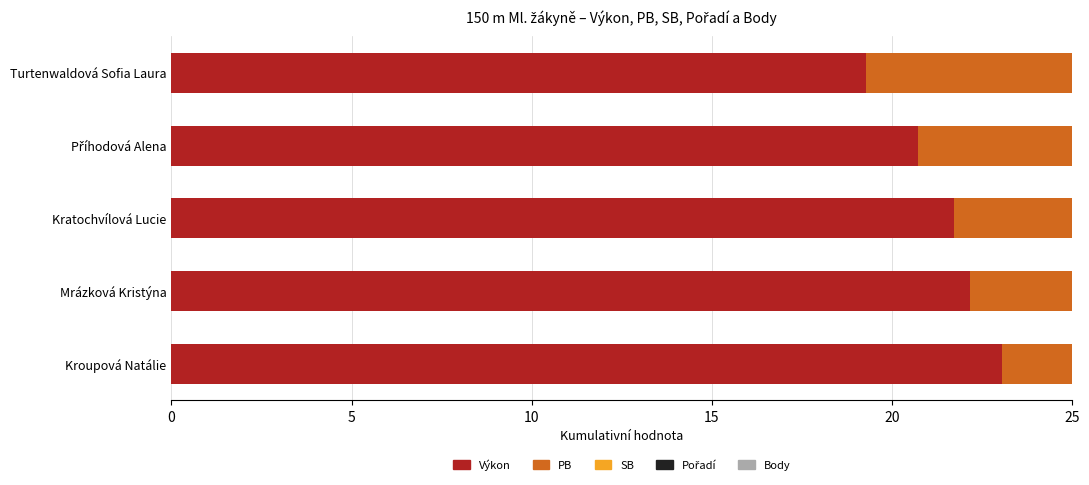

Rank the series at Kroupová Natálie from highest to lowest value.

SB, PB, Výkon, Pořadí, Body